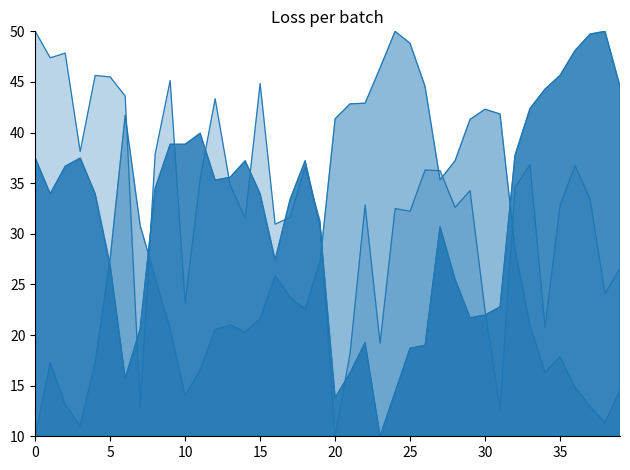

How many lines are shown in the chart?

3